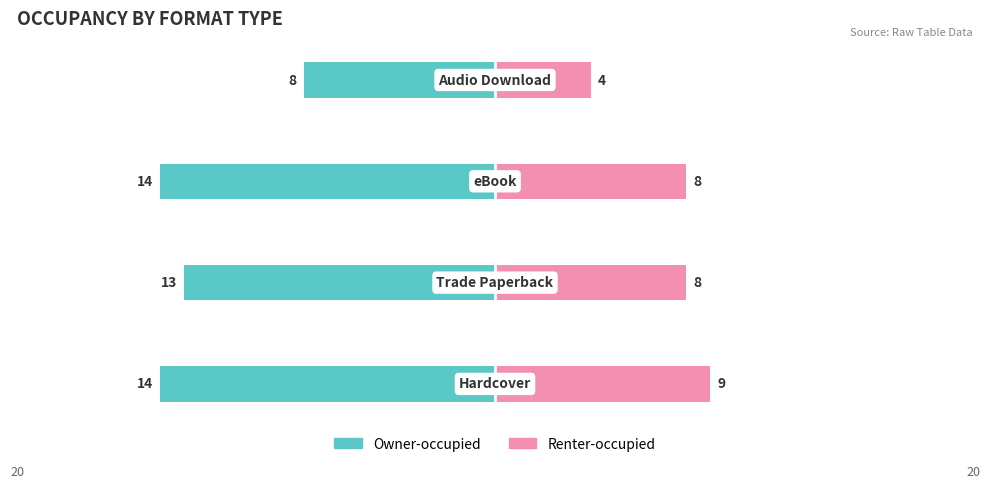

Between 2 and 1, which is larger?

1